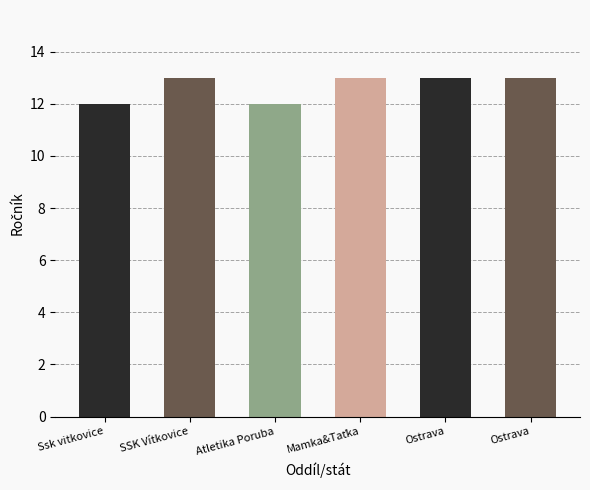

The chart shows a value of 17 at Ostrava. True or false?

False